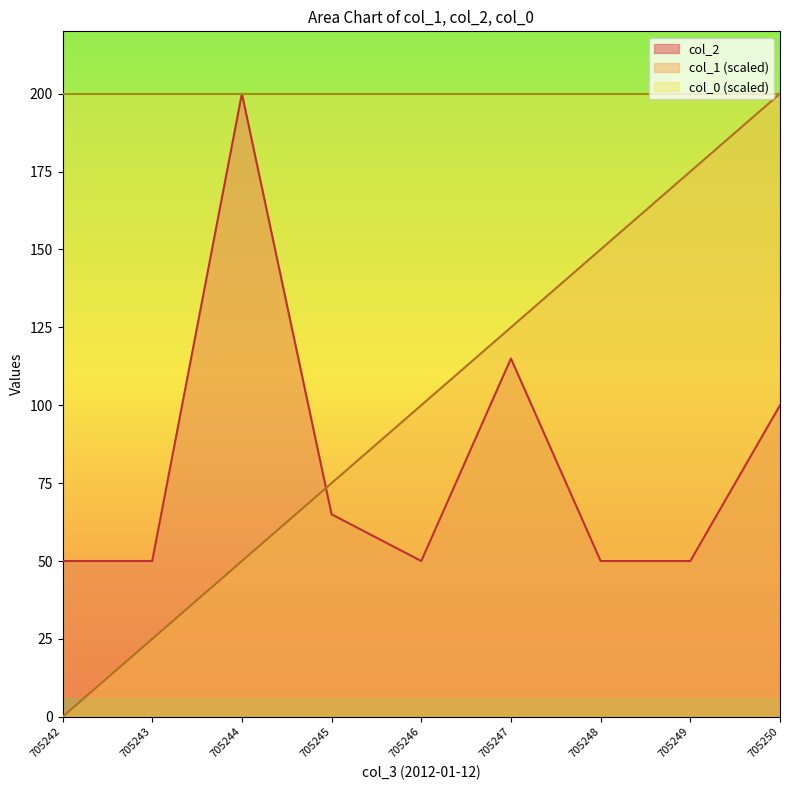

Is it true that col_2 equals 100 at 705250?

True